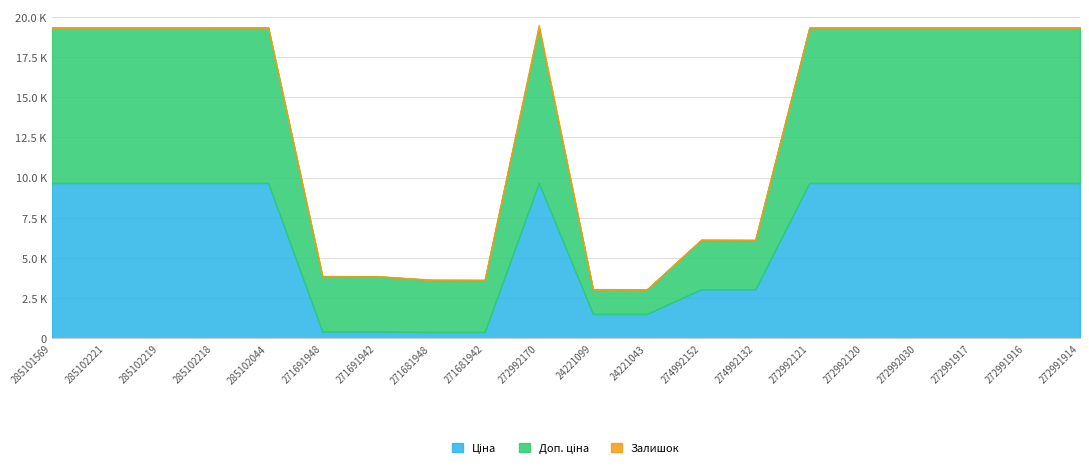

Does the chart display data point markers on the line(s)?

No